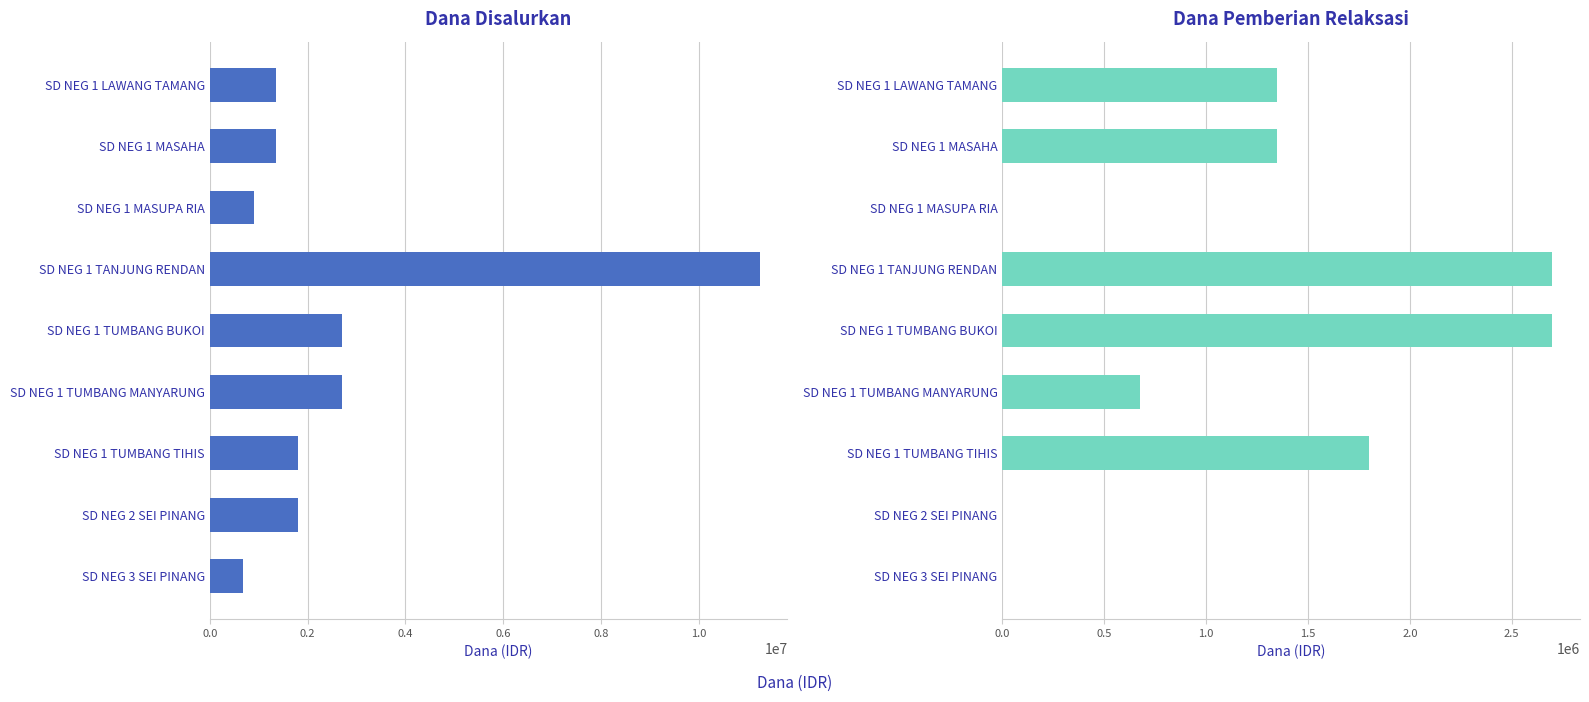

Reading left to right, transcribe all the data shown in this chart.

Disalurkan (Dana): 1350000	1350000	900000	11250000	2700000	2700000	1800000	1800000	675000
Pemberian Relaksasi (Dana): 1350000	1350000	0	2700000	2700000	675000	1800000	0	0